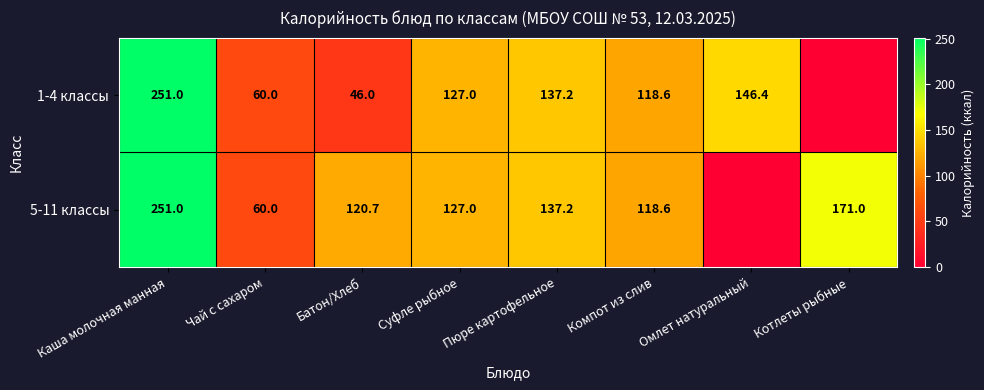

At which category is the sum across all series the highest?

Каша молочная манная